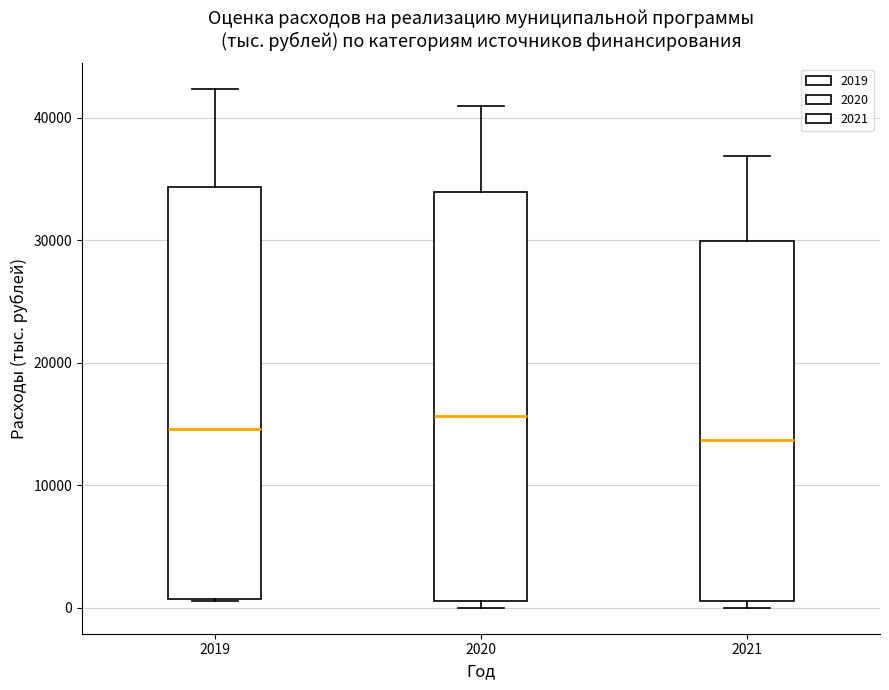

Where is the upper edge of the box at x = 2019 on the y-axis? The values are not printed on the chart, so give them approximately, as read against the axis.

34000